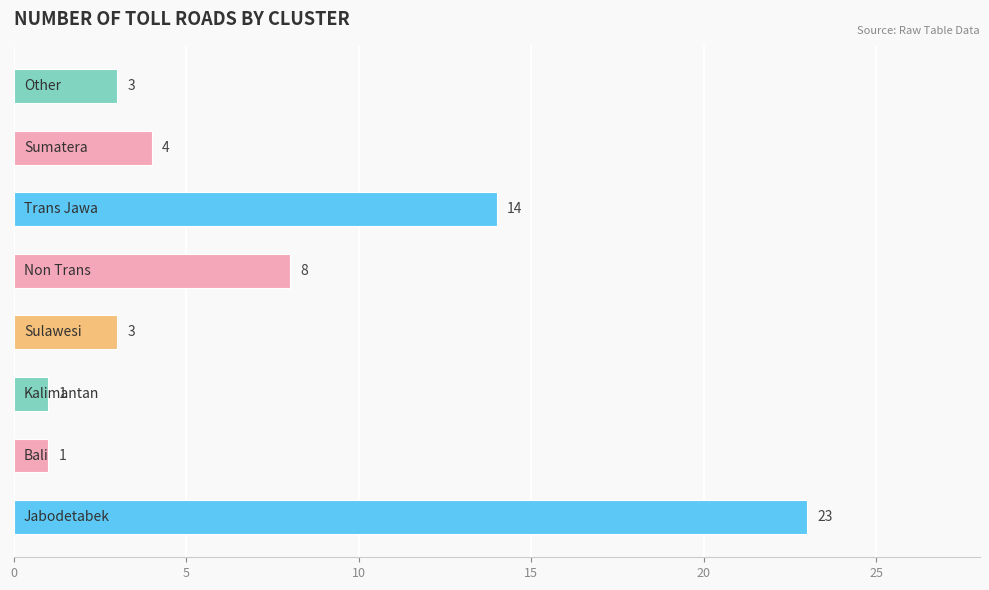

Reading bottom to top, what are all the values shown in this chart?

23	1	1	3	8	14	4	3